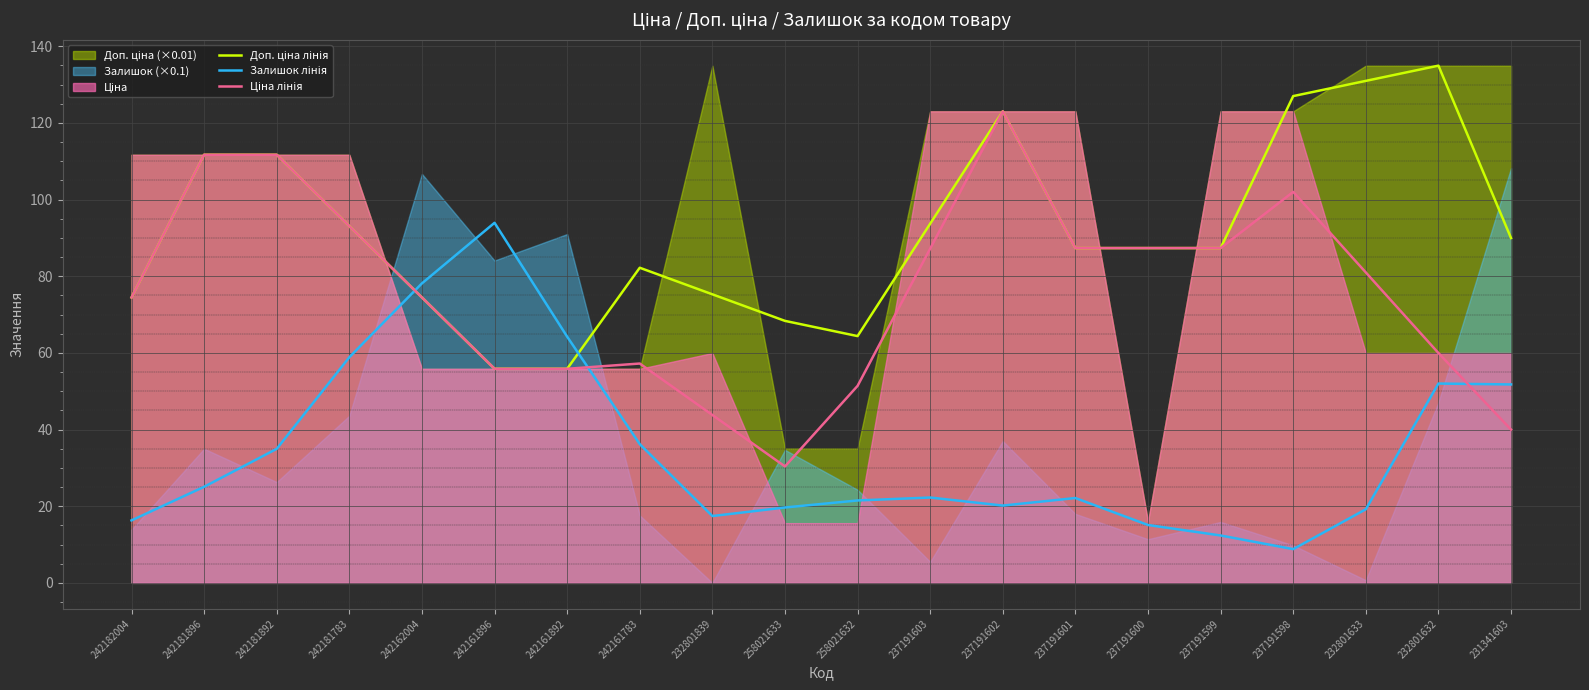

At which category is the sum across all series the highest?

237191602